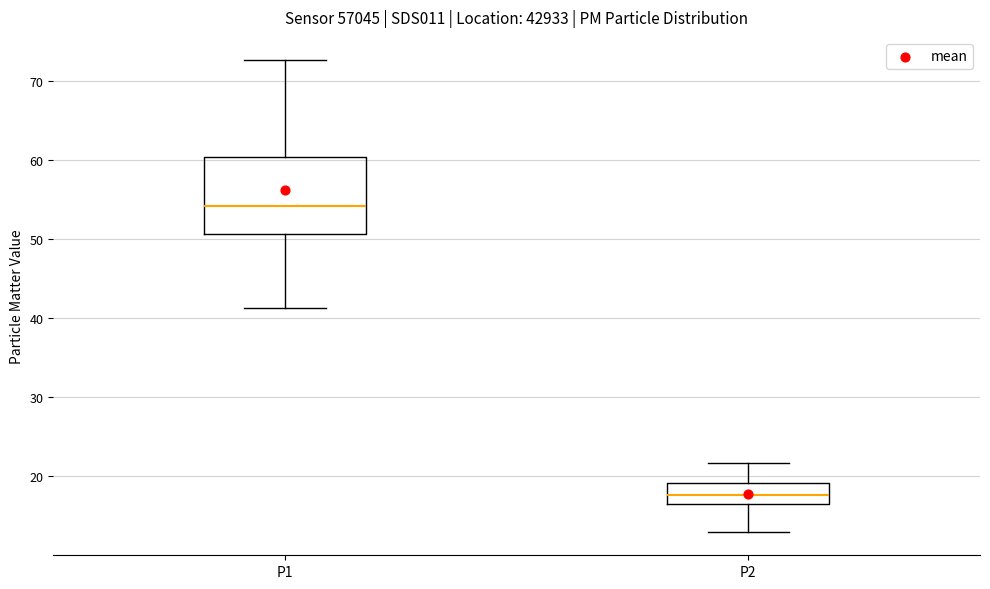

Reading left to right, transcribe this box plot: for each box, give where its median line is, the range the box spans, and where its two whiskers end, as read against the y-axis. The values are not printed on the chart, so give them approximately, as read against the axis.

P1: median 54, box 51 to 60, whiskers 41 to 73
P2: median 18, box 16 to 19, whiskers 13 to 22